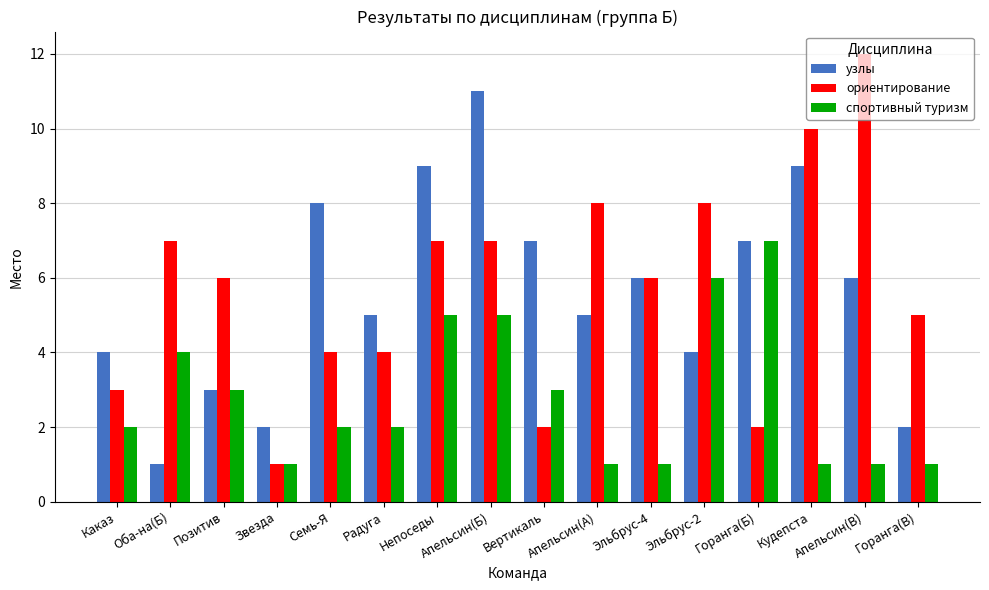

At which category is the sum across all series the highest?

Апельсин(Б)